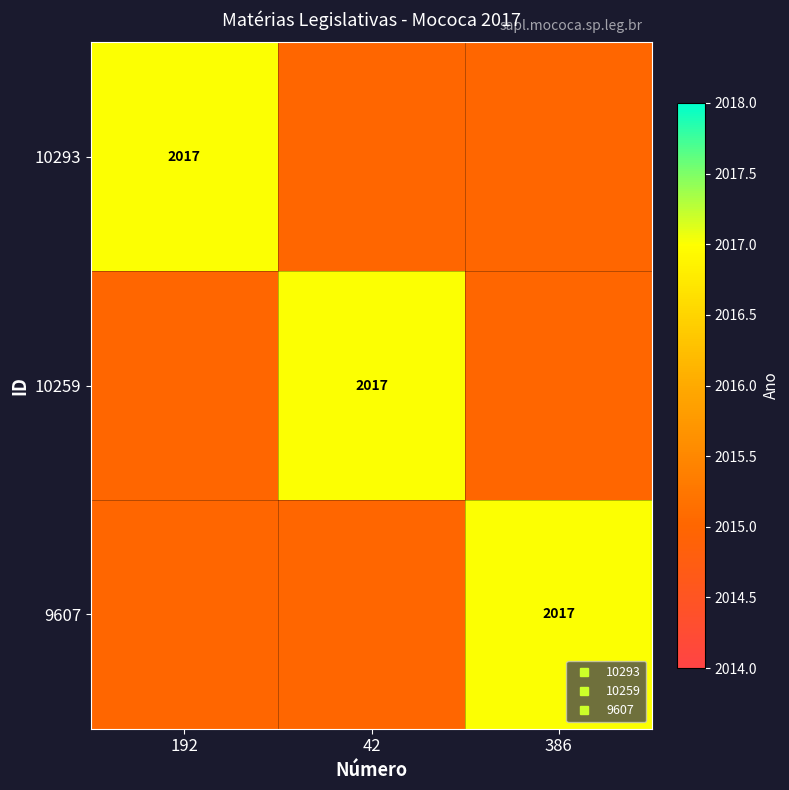

Which series has the largest total across all categories?

10293